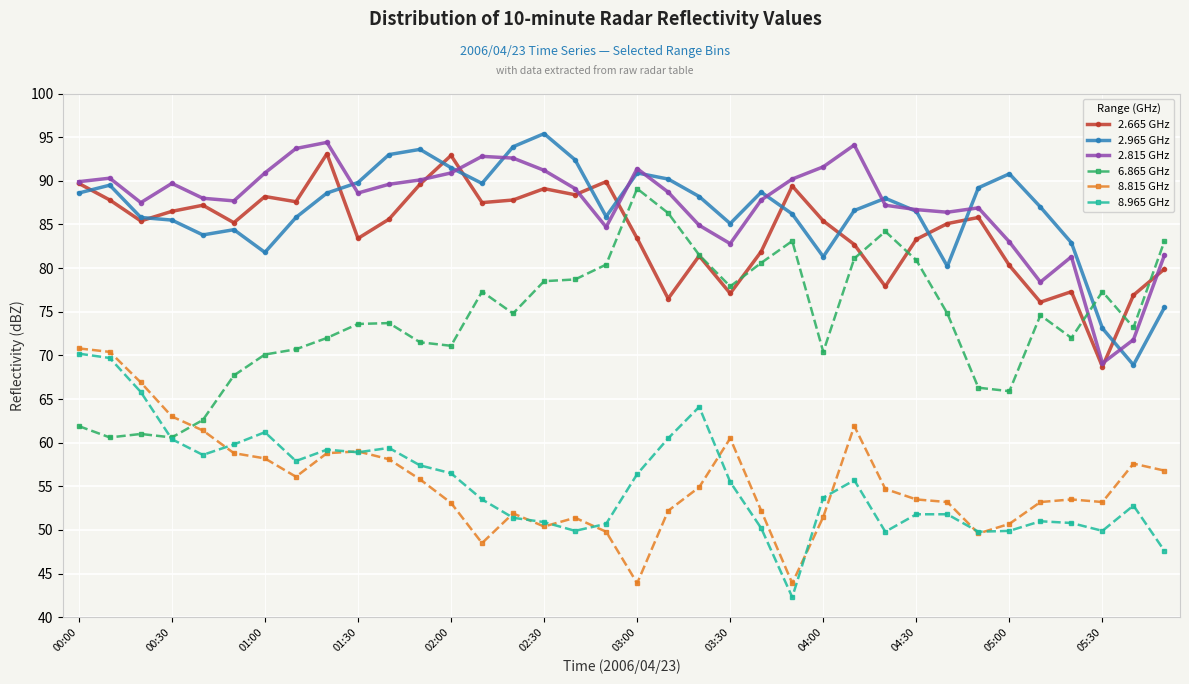

What is the maximum value for 8.815 GHz?

70.8